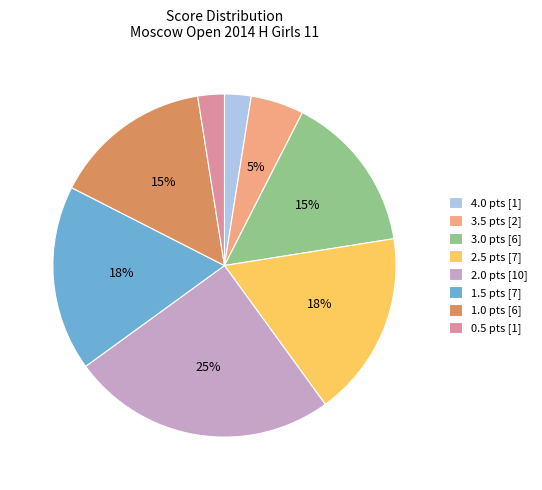

Does 0.5 pts [1] represent more than half of the total?

No